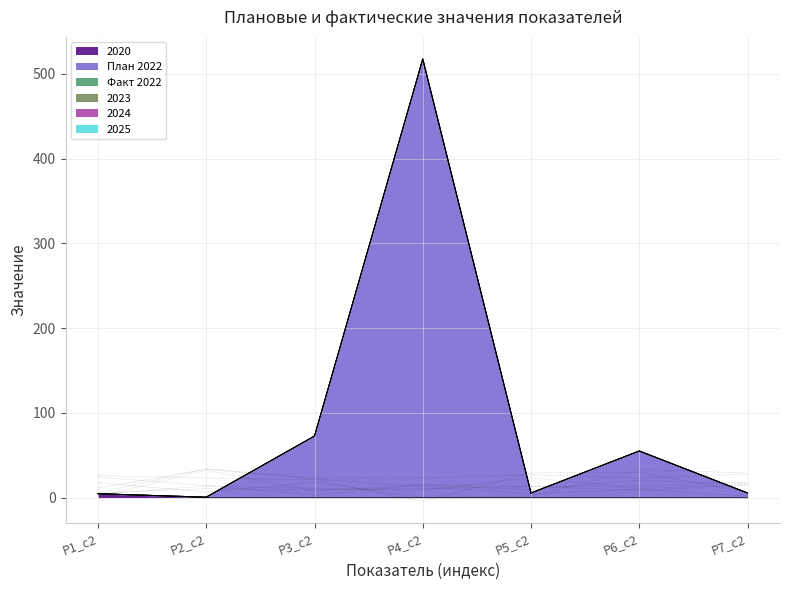

How many values in the 2020 series exceed 0?

1